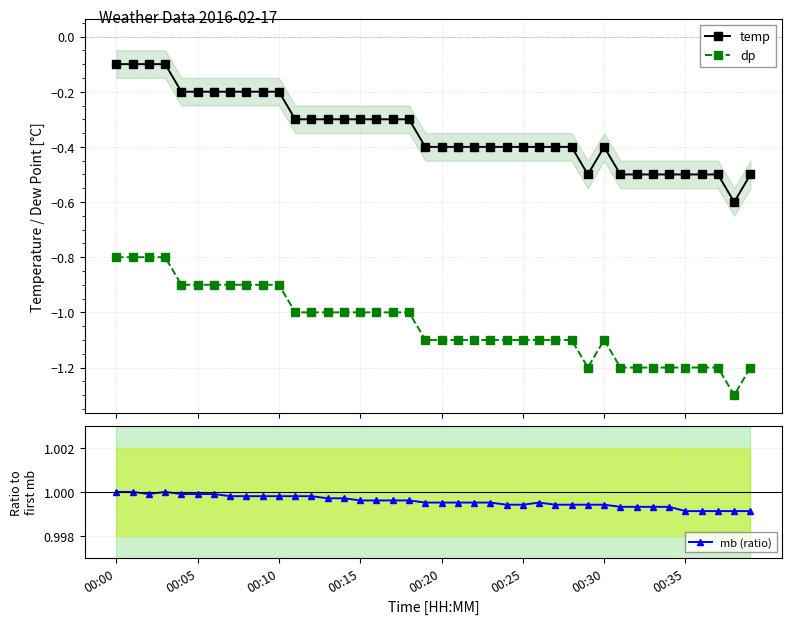

Which series has the largest range (max minus min)?

temp